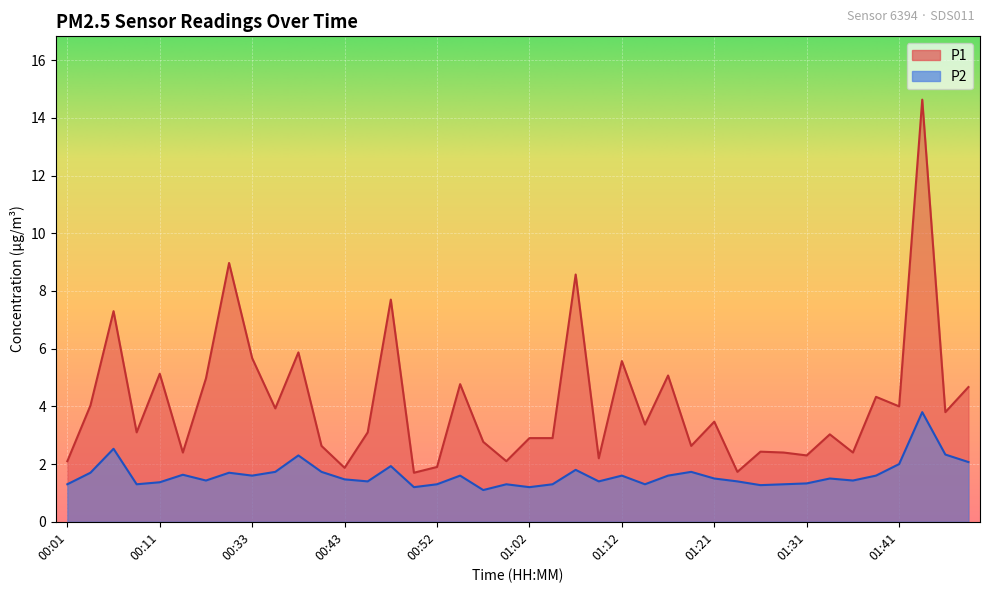

True or false: P2 and P1 intersect in this chart.

False